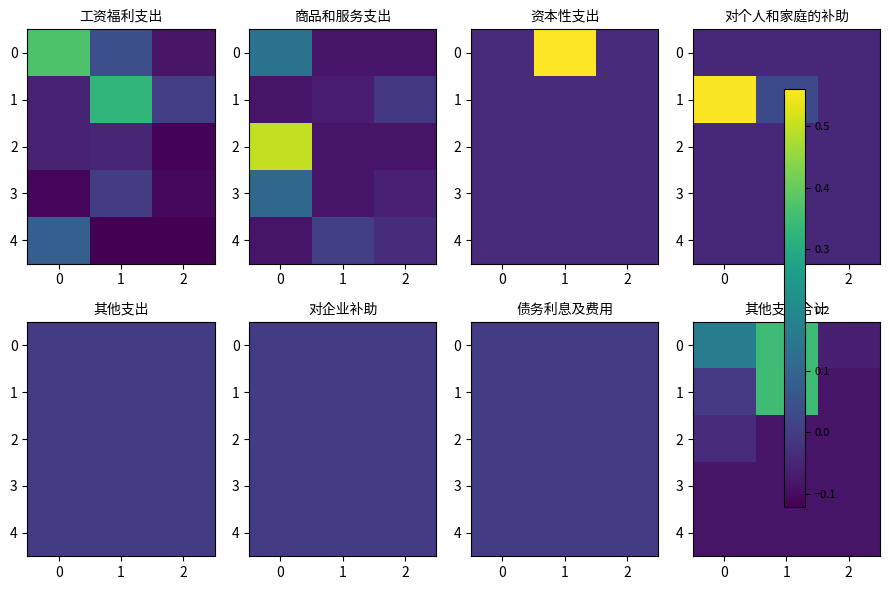

Rank the series by their maximum value, from lowest to highest.

3, 4, 2, 0, 1